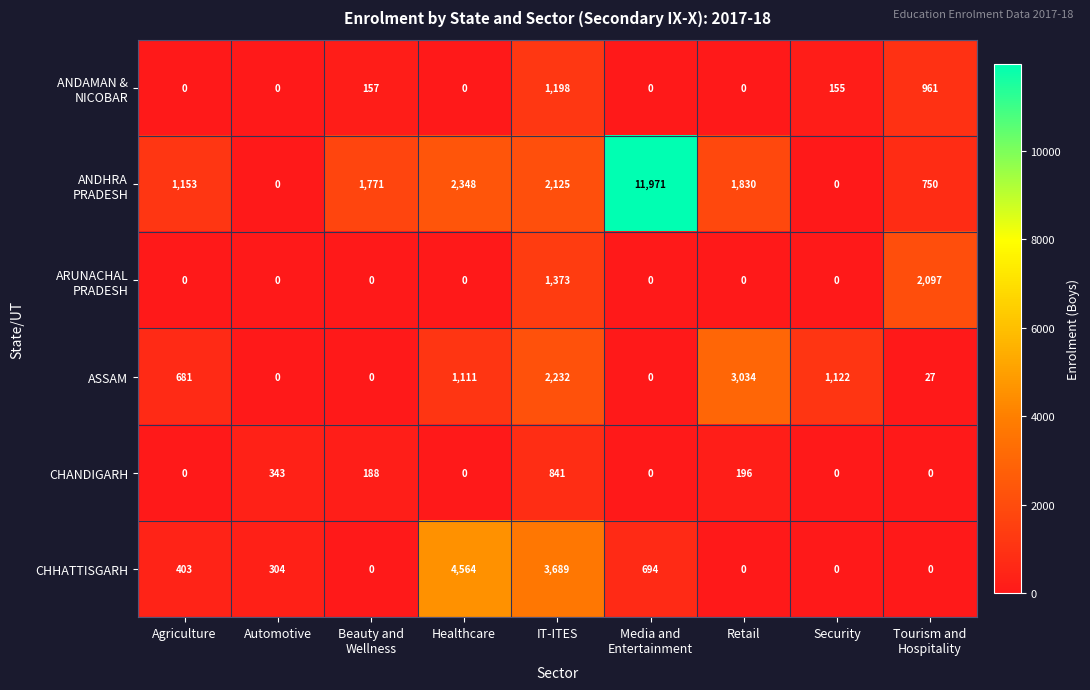

True or false: ASSAM has a value of 4652 at Retail.

False